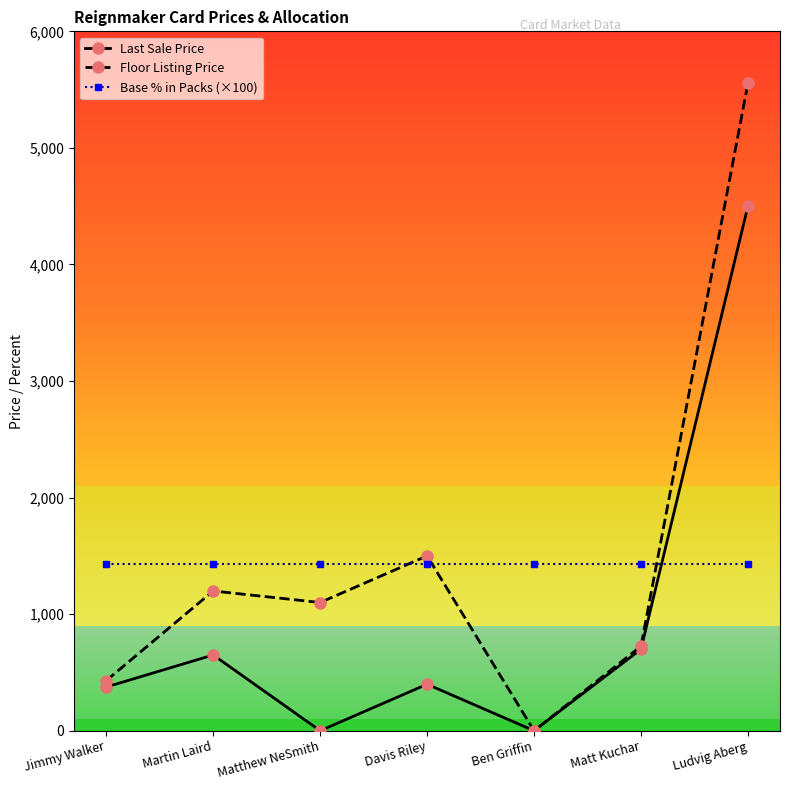

At how many categories does at least one series exceed 5527?

1